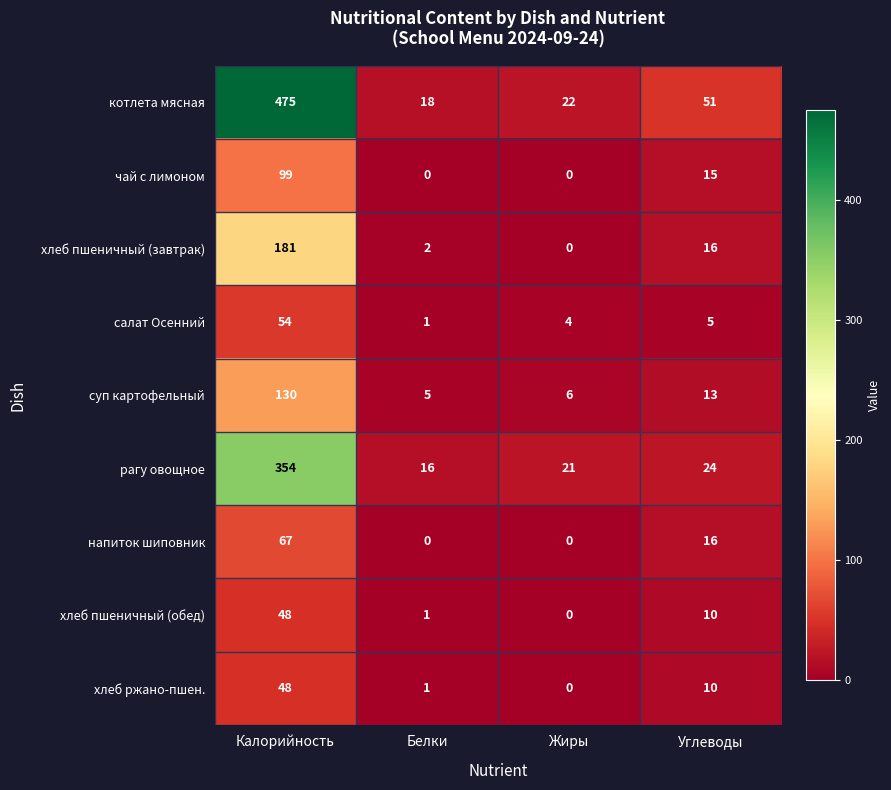

The напиток шиповник series shows 16 at Углеводы. True or false?

True